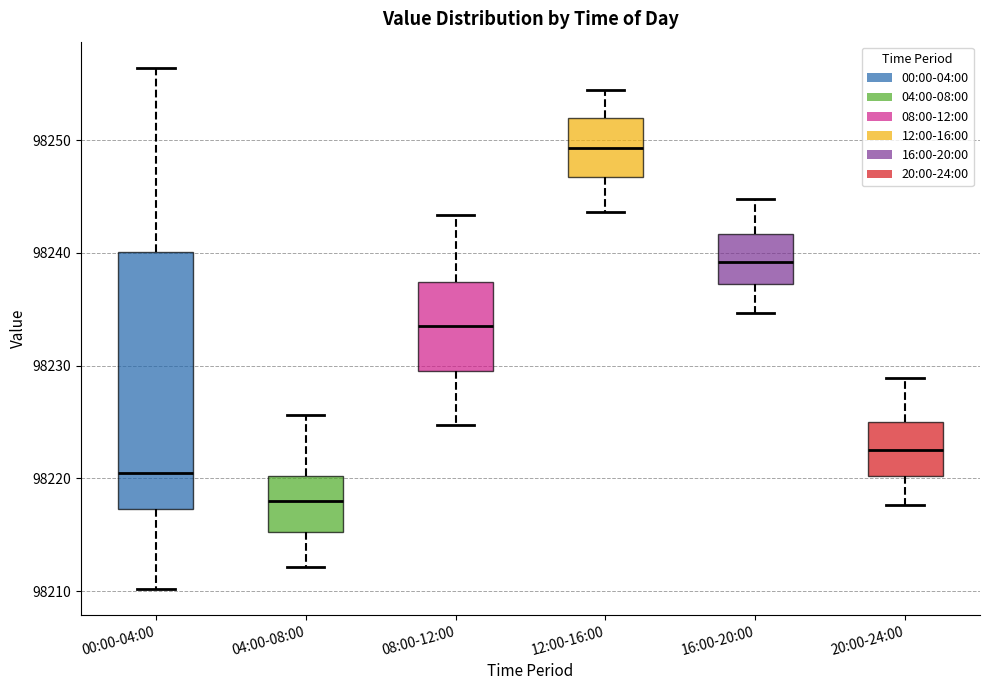

Which box's median line is the lowest?

04:00-08:00